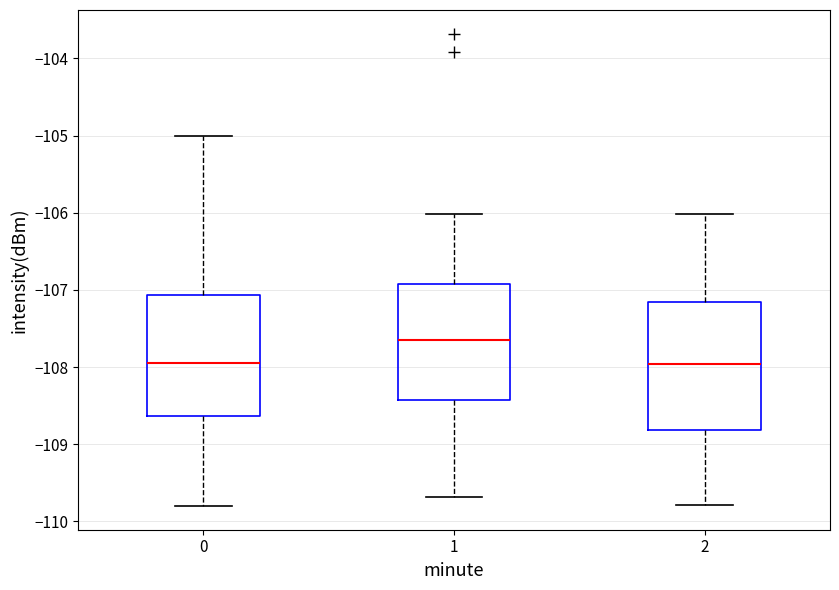

Which box has the highest median line?

1